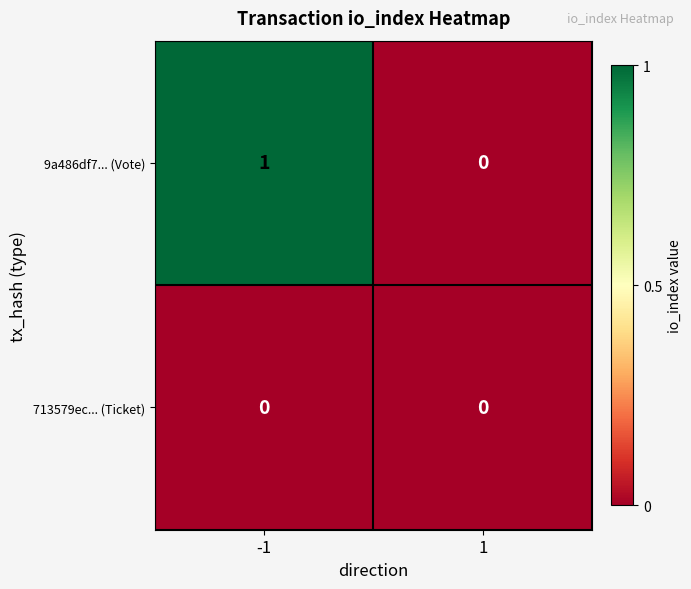

Which series changed the most between -1 and 1?

9a486df7... (Vote)